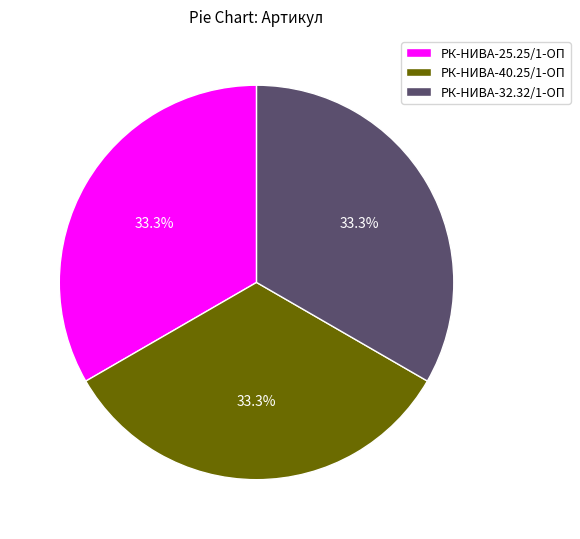

What is the total percentage of РК-НИВА-40.25/1-ОП and РК-НИВА-32.32/1-ОП?

66.7%